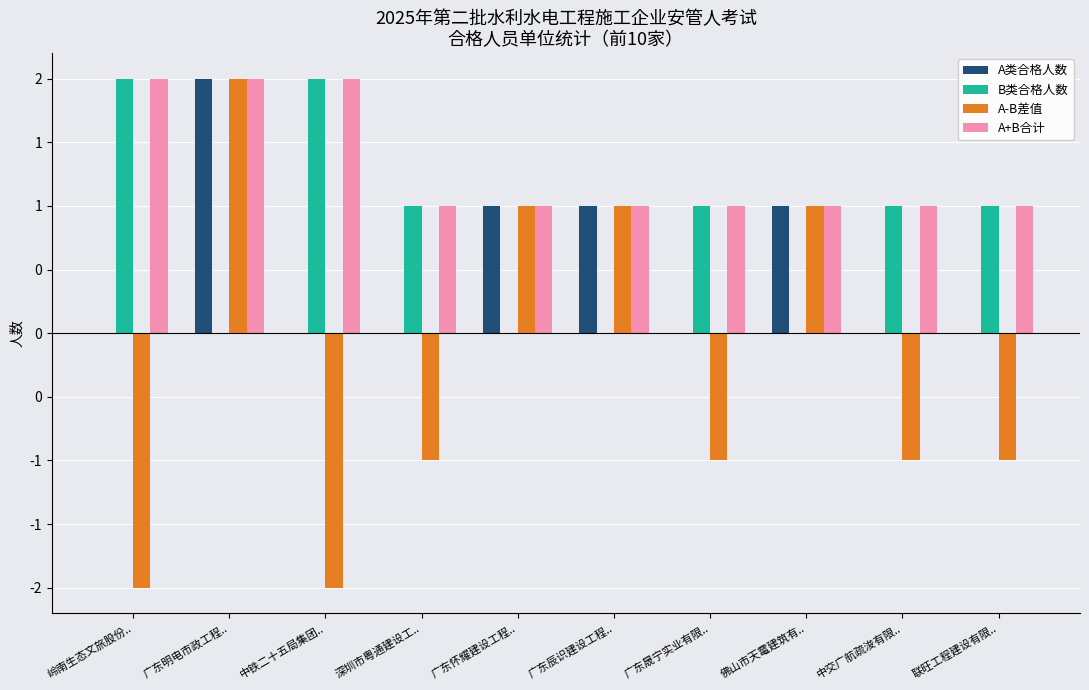

What are all the series names shown in the legend?

A类合格人数, B类合格人数, A-B差值, A+B合计